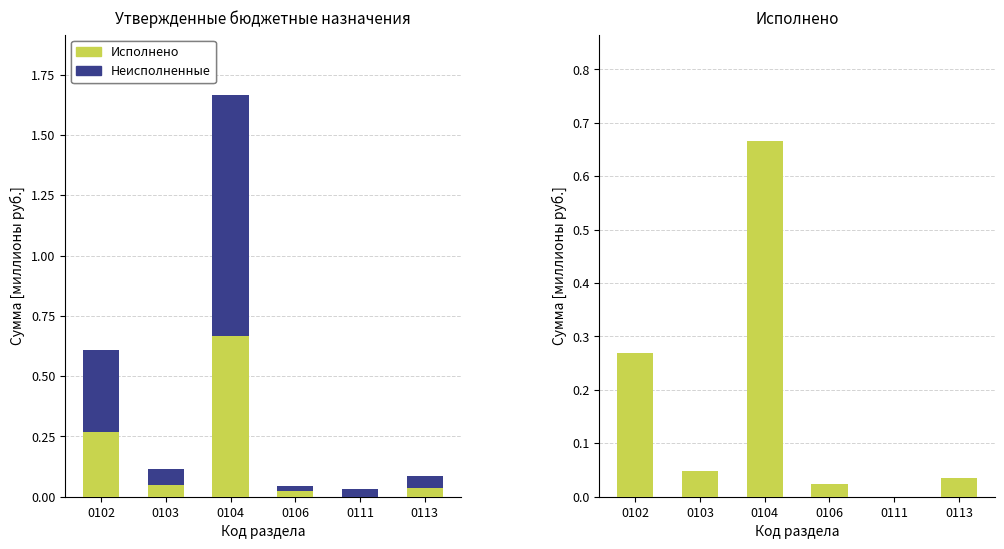

How many values in the Исполнено series exceed 0?

5